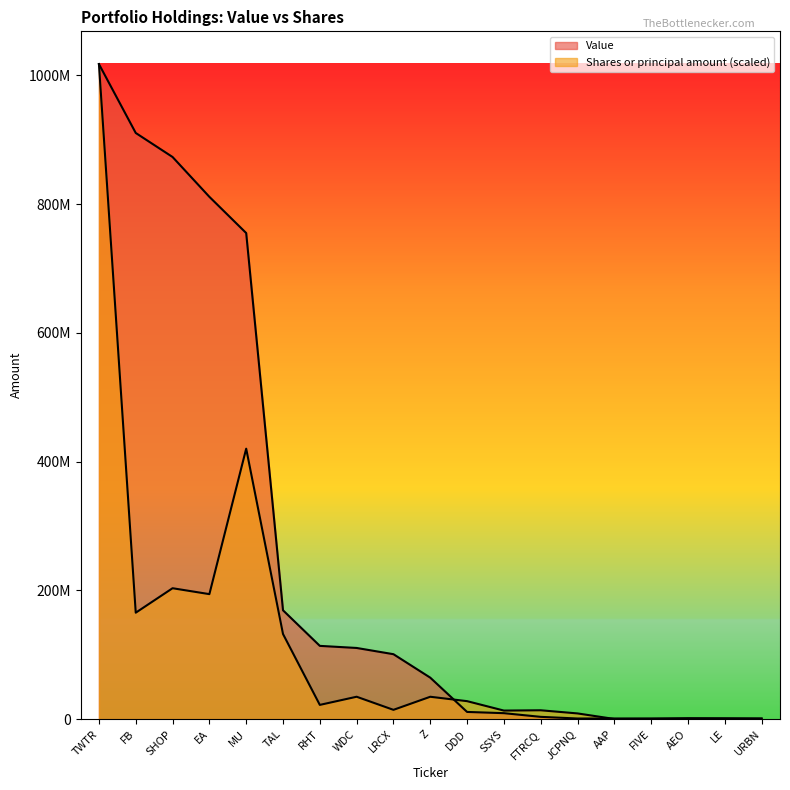

What are all the series names shown in the legend?

Value, Shares or principal amount